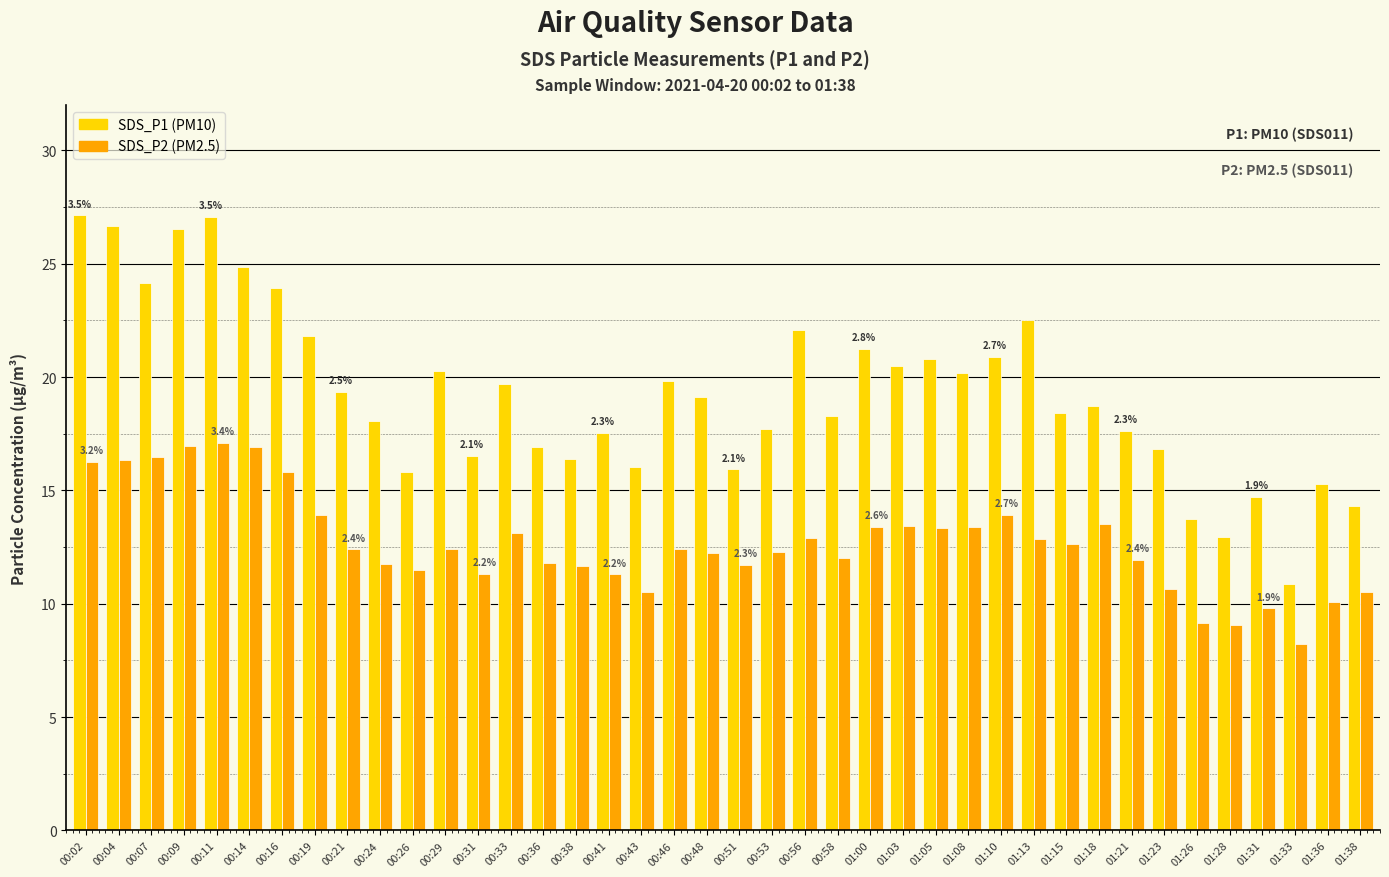

What is the difference between the highest and lowest values at 00:16?

8.1